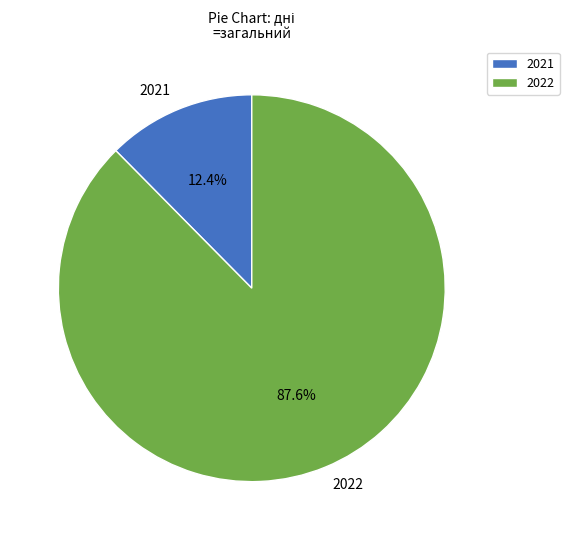

Which has a higher value, 2022 or 2021?

2022